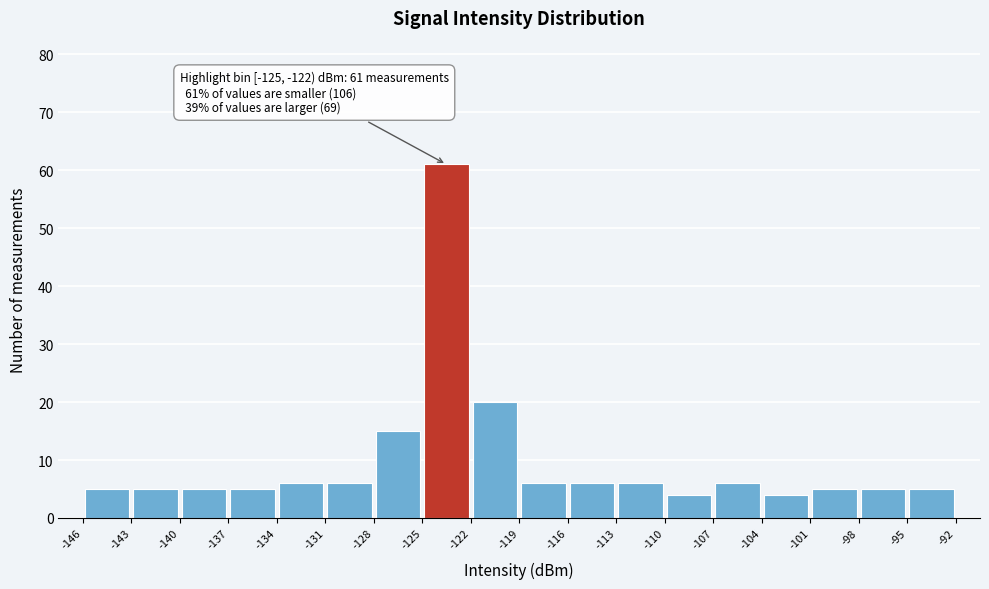

Over which range of the x-axis is the bar tallest?

-125 to -122